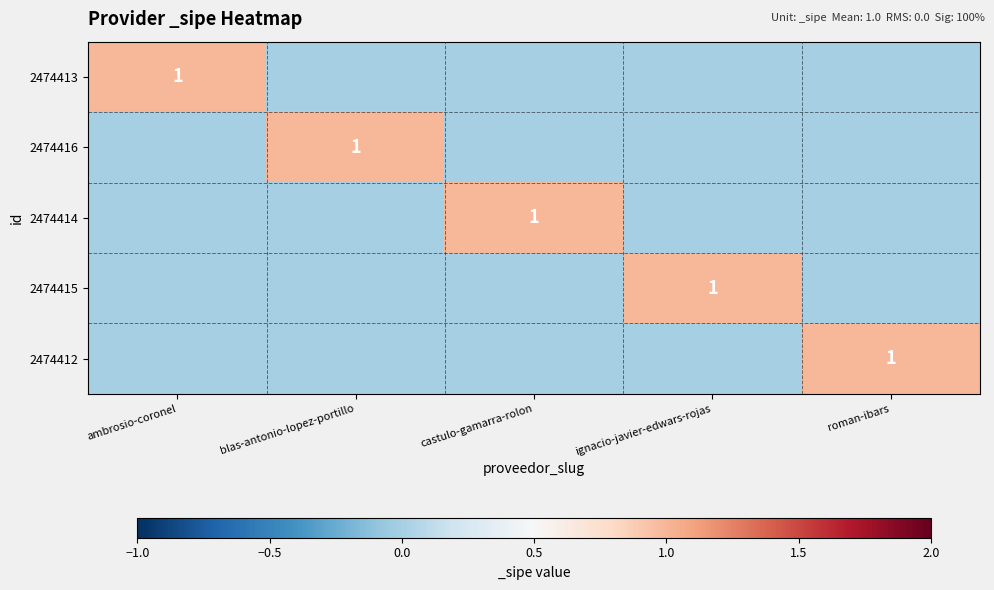

Rank the series by their maximum value, from lowest to highest.

2474413, 2474416, 2474414, 2474415, 2474412